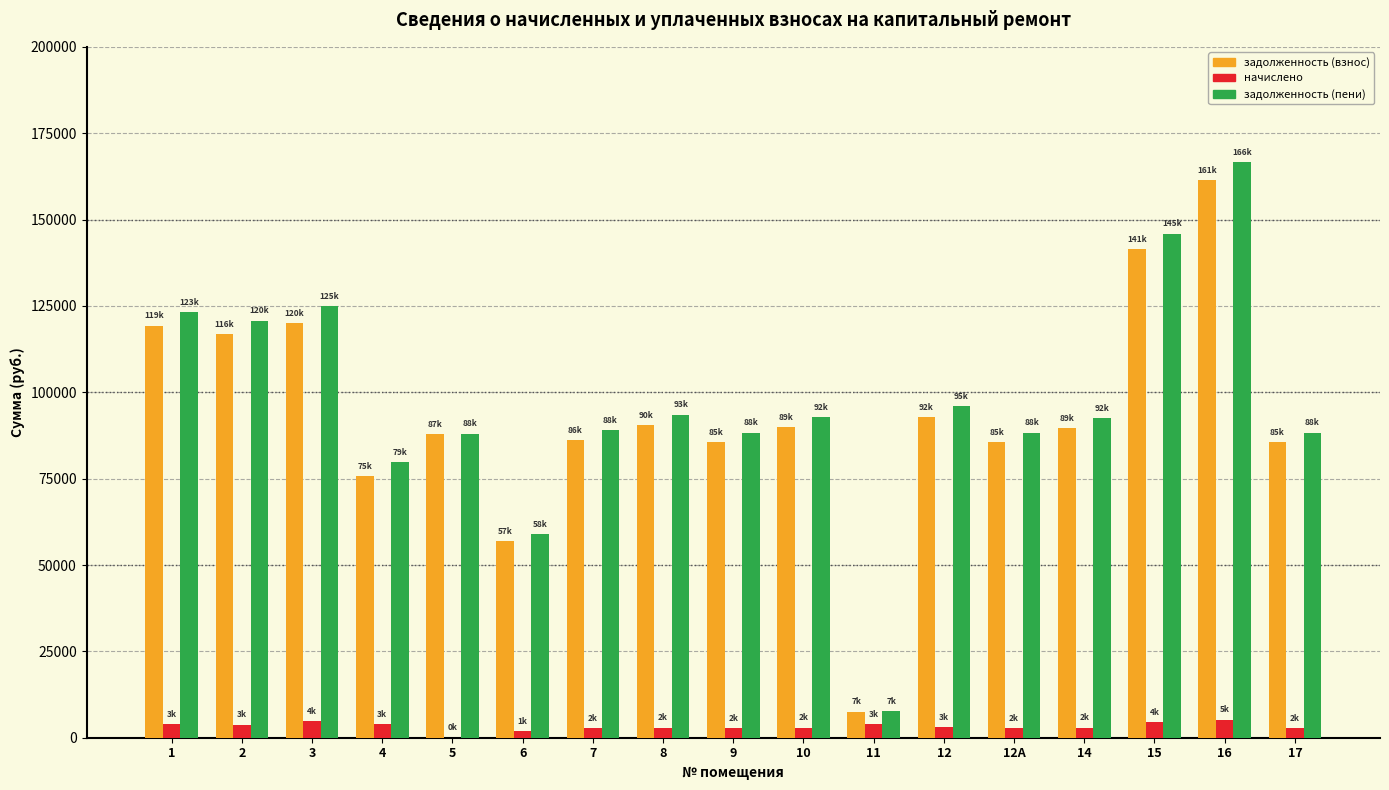

What is the sum of the задолженность (взнос) values at 12 and 15?

234177.9